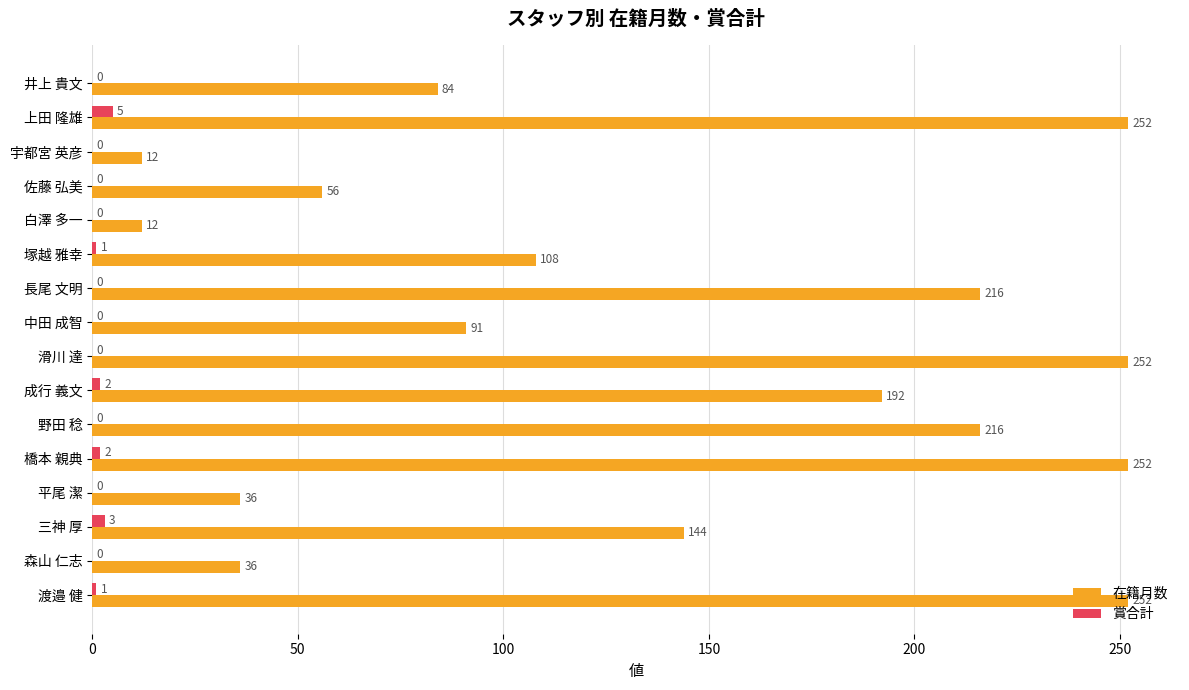

True or false: 在籍月数 has a value of 91 at 中田 成智.

True